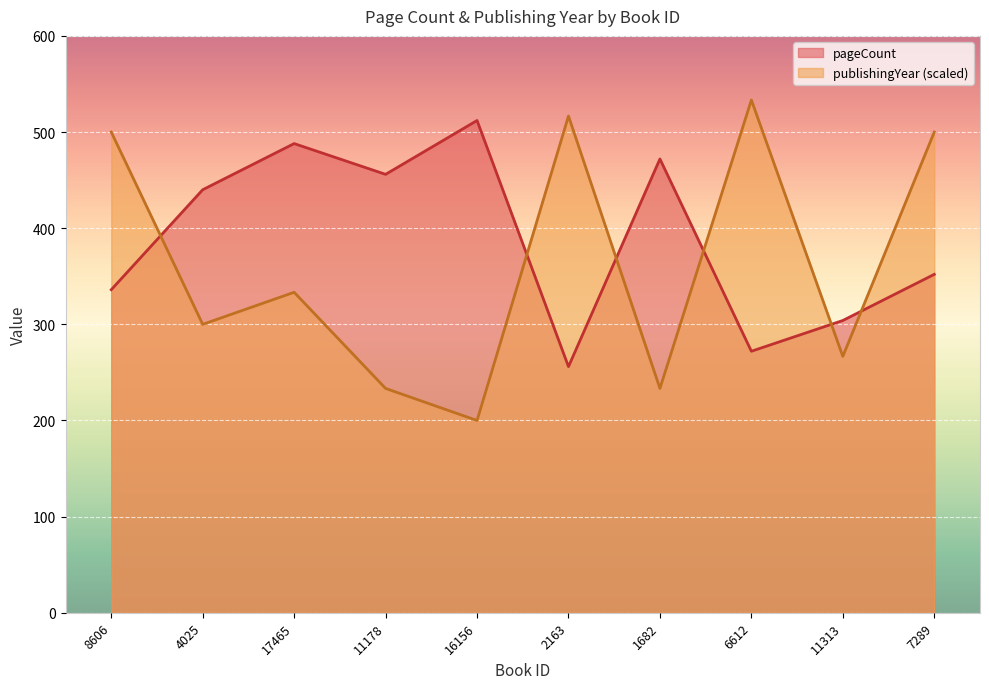

True or false: pageCount has a value of 100.7 at 4025.

False